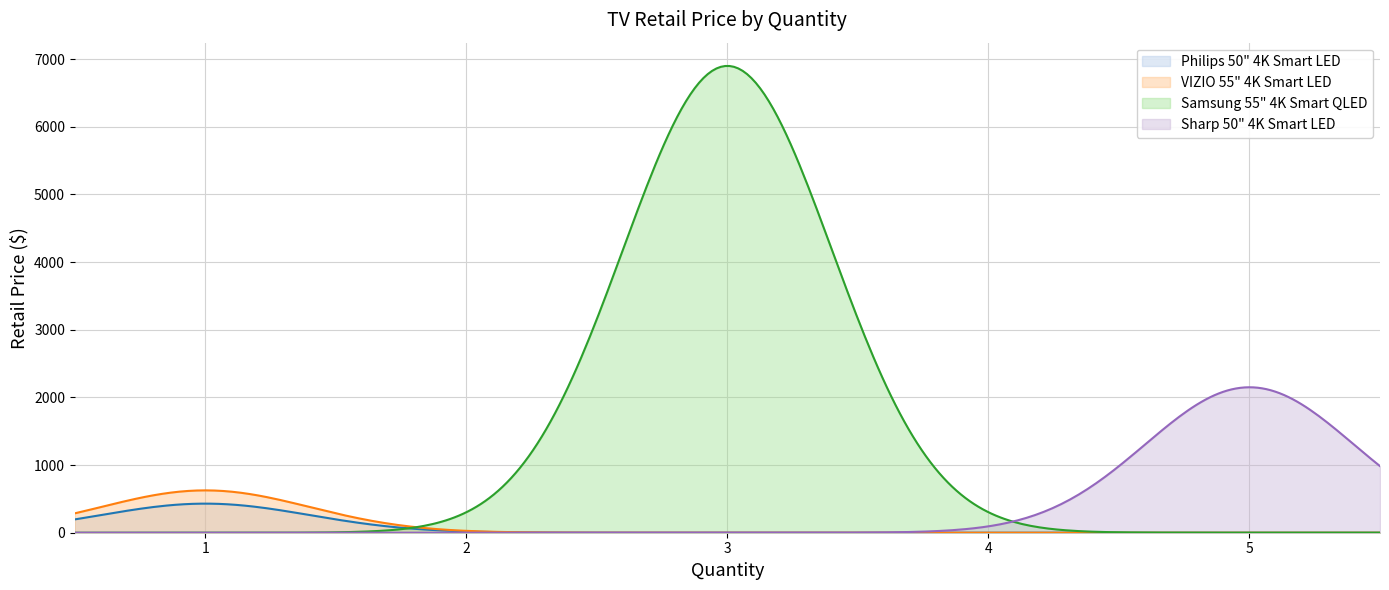

Is it true that the value at Samsung 55" 4K Smart QLED is 6900.0?

True